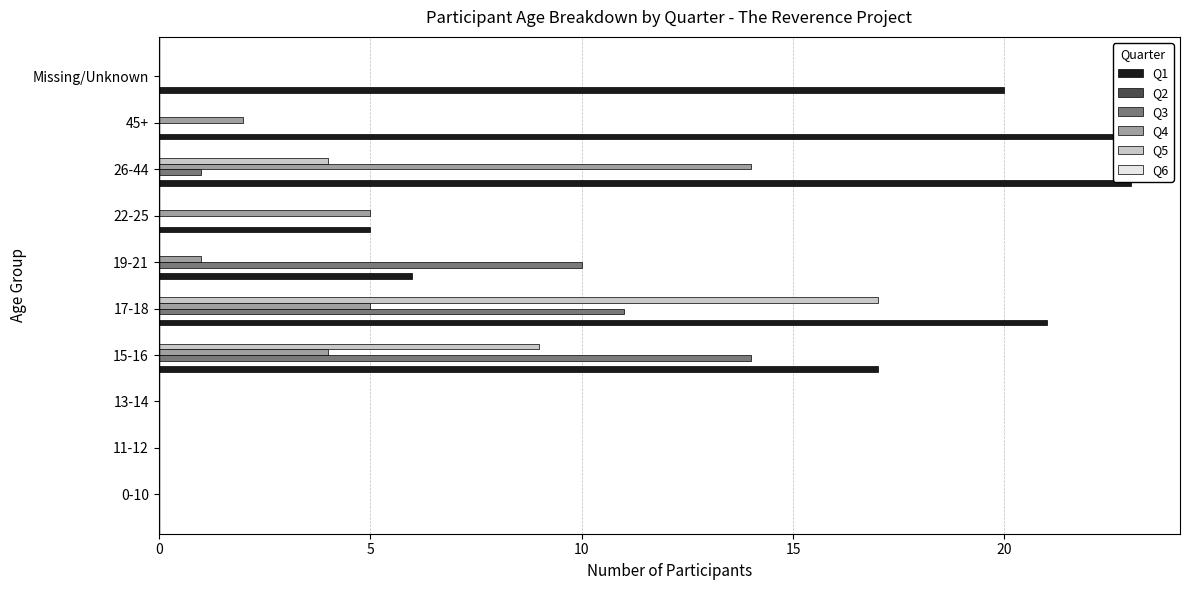

Between 0 and 5, which series saw the biggest shift?

Q1